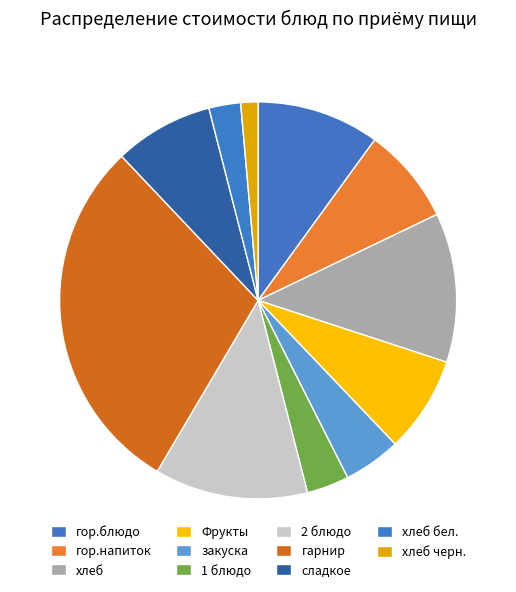

To the nearest percent, what is the combined percentage of гор.напиток and хлеб черн.?

9%